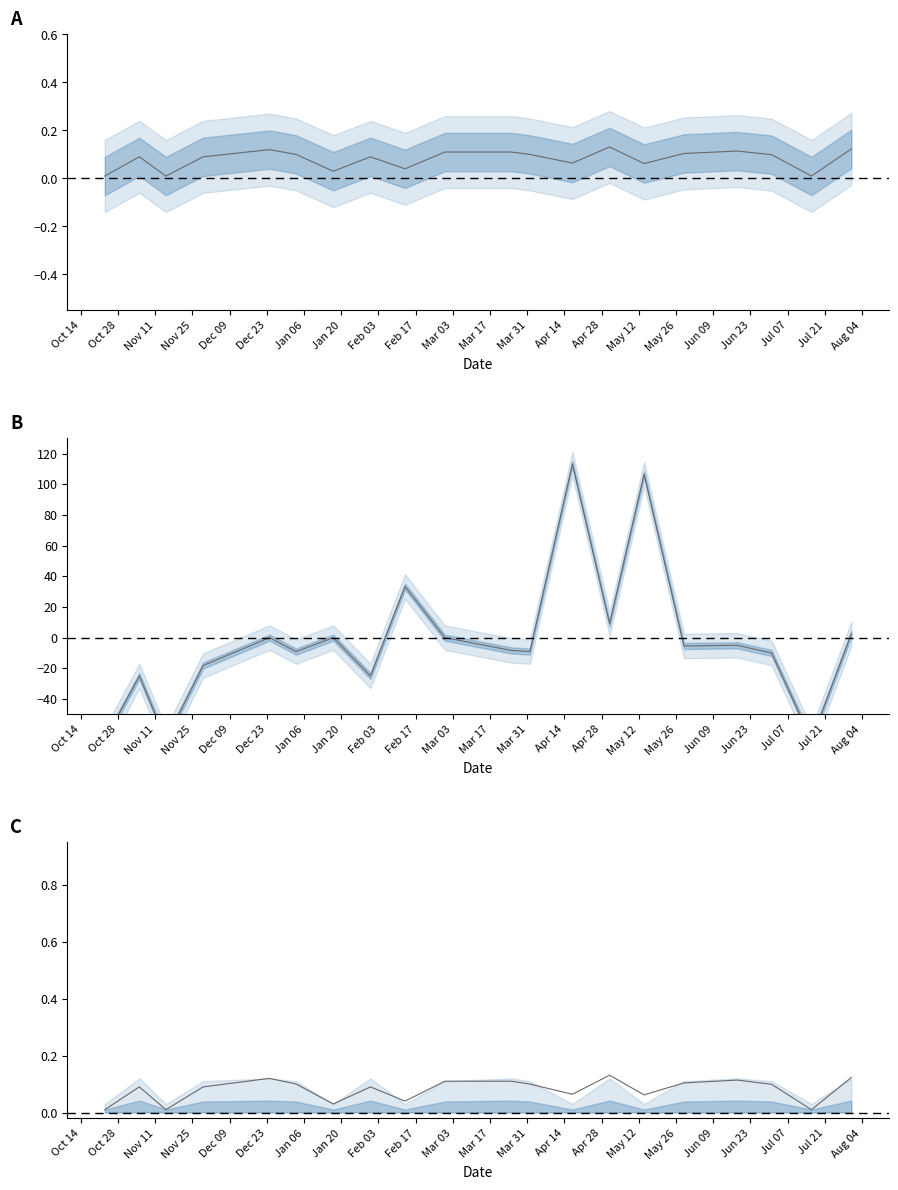

Reading right to left, what are all the values shown in this chart?

Lab Value: 0.1	0.0	0.1	0.1	0.1	0.1	0.1	0.1	0.1	0.1	0.1	0.0	0.1	0.0	0.1	0.1	0.1	0.0	0.1	0.0
% Bias: 2.5	-66.7	-10.0	-5.0	-5.5	106.7	9.2	113.3	-9.1	-8.3	0.0	33.3	-25.0	0.0	-9.1	0.0	-18.2	-66.7	-25.0	-66.7